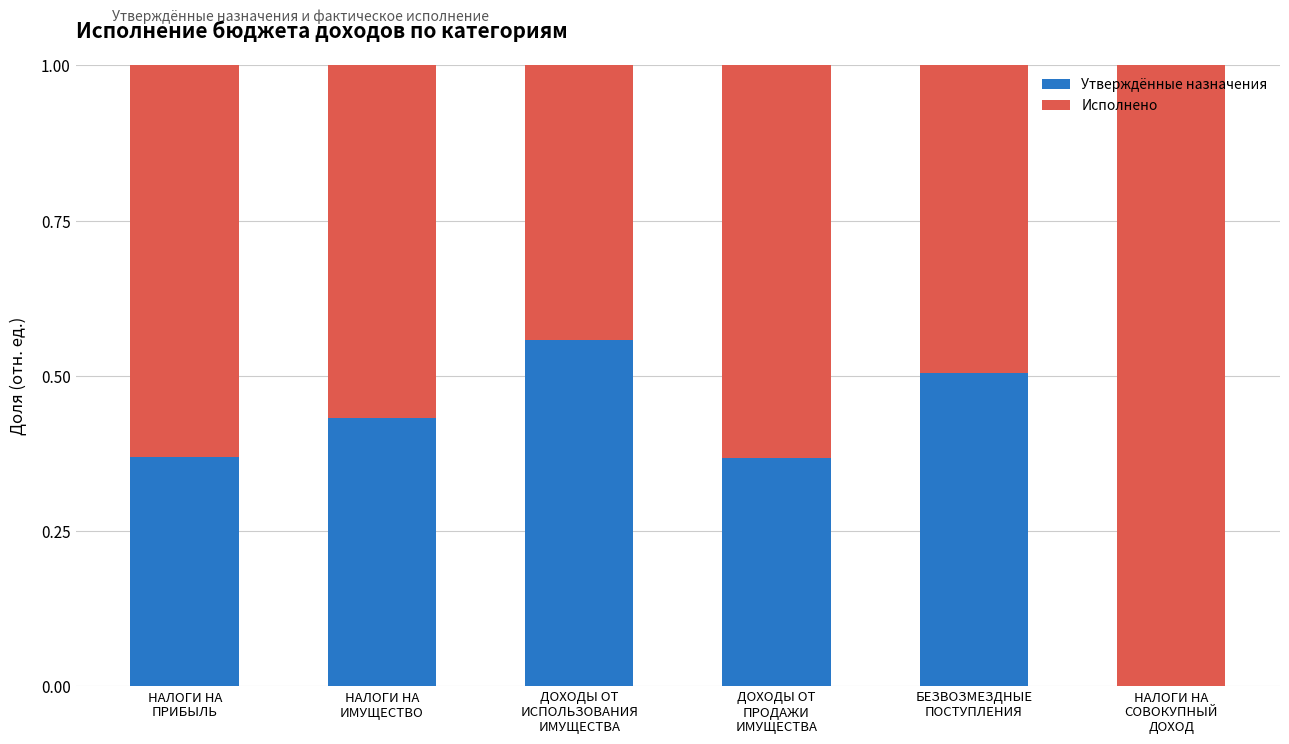

Which series has the largest total across all categories?

Исполнено